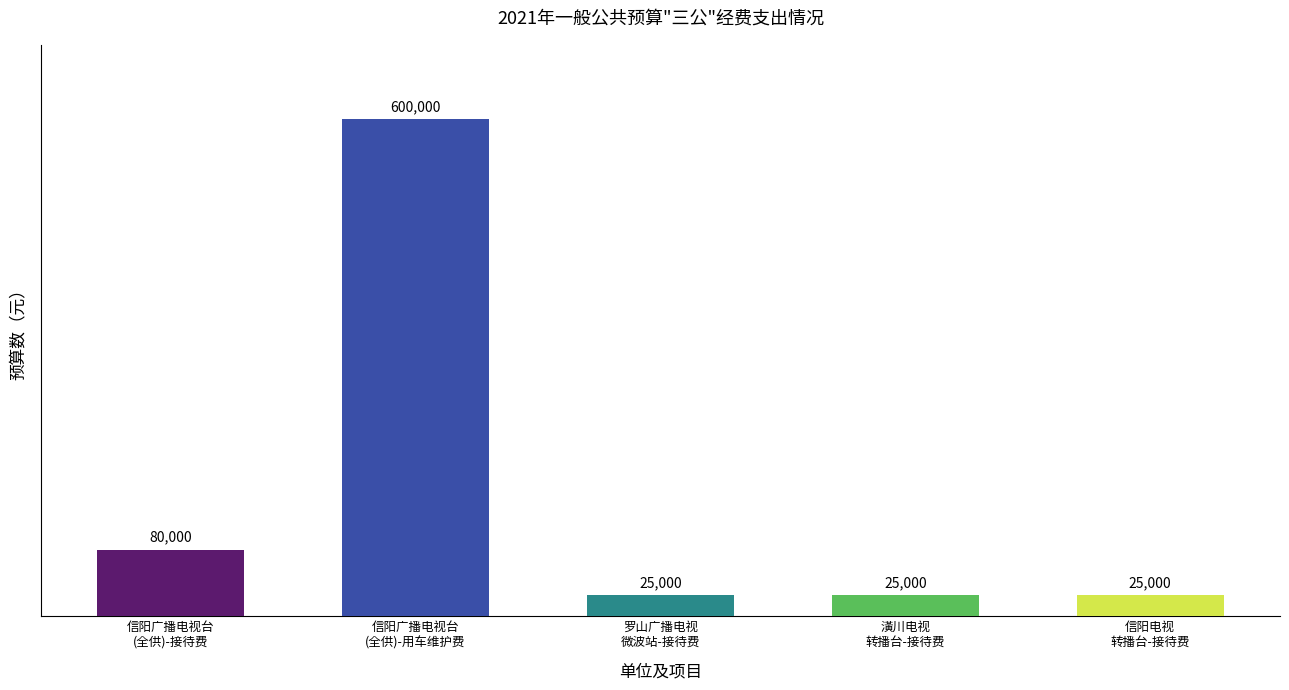

What is the value of the 3rd bar from the left?

25000